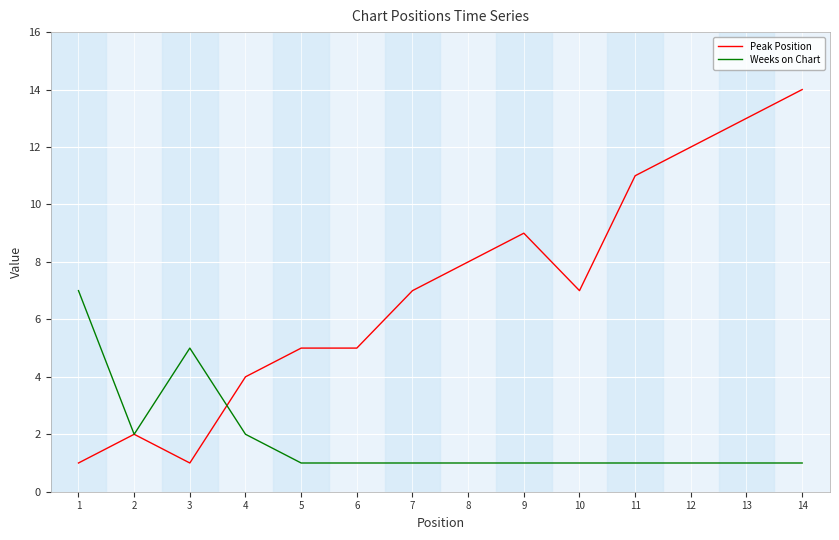

Where is the first local minimum for Peak Position?

3